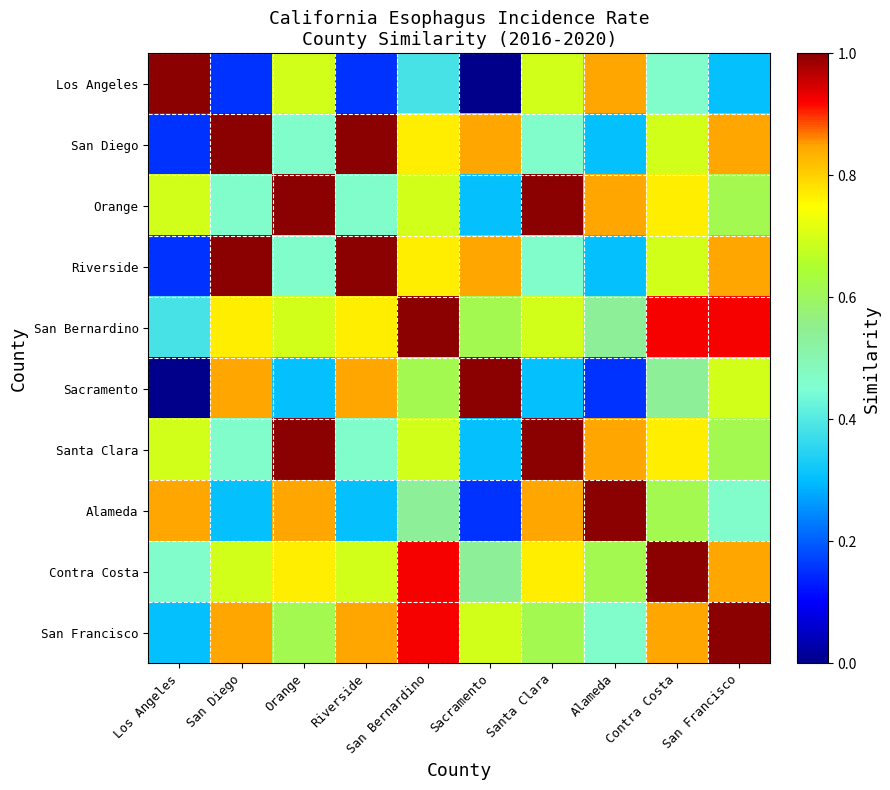

Reading left to right, list all the values displayed in this chart.

Los Angeles: Los Angeles=1.0	San Diego=0.2	Orange=0.7	Riverside=0.2	San Bernardino=0.4	Sacramento=0.0	Santa Clara=0.7	Alameda=0.8	Contra Costa=0.5	San Francisco=0.3
San Diego: Los Angeles=0.2	San Diego=1.0	Orange=0.5	Riverside=1.0	San Bernardino=0.8	Sacramento=0.8	Santa Clara=0.5	Alameda=0.3	Contra Costa=0.7	San Francisco=0.8
Orange: Los Angeles=0.7	San Diego=0.5	Orange=1.0	Riverside=0.5	San Bernardino=0.7	Sacramento=0.3	Santa Clara=1.0	Alameda=0.8	Contra Costa=0.8	San Francisco=0.6
Riverside: Los Angeles=0.2	San Diego=1.0	Orange=0.5	Riverside=1.0	San Bernardino=0.8	Sacramento=0.8	Santa Clara=0.5	Alameda=0.3	Contra Costa=0.7	San Francisco=0.8
San Bernardino: Los Angeles=0.4	San Diego=0.8	Orange=0.7	Riverside=0.8	San Bernardino=1.0	Sacramento=0.6	Santa Clara=0.7	Alameda=0.5	Contra Costa=0.9	San Francisco=0.9
Sacramento: Los Angeles=0.0	San Diego=0.8	Orange=0.3	Riverside=0.8	San Bernardino=0.6	Sacramento=1.0	Santa Clara=0.3	Alameda=0.2	Contra Costa=0.5	San Francisco=0.7
Santa Clara: Los Angeles=0.7	San Diego=0.5	Orange=1.0	Riverside=0.5	San Bernardino=0.7	Sacramento=0.3	Santa Clara=1.0	Alameda=0.8	Contra Costa=0.8	San Francisco=0.6
Alameda: Los Angeles=0.8	San Diego=0.3	Orange=0.8	Riverside=0.3	San Bernardino=0.5	Sacramento=0.2	Santa Clara=0.8	Alameda=1.0	Contra Costa=0.6	San Francisco=0.5
Contra Costa: Los Angeles=0.5	San Diego=0.7	Orange=0.8	Riverside=0.7	San Bernardino=0.9	Sacramento=0.5	Santa Clara=0.8	Alameda=0.6	Contra Costa=1.0	San Francisco=0.8
San Francisco: Los Angeles=0.3	San Diego=0.8	Orange=0.6	Riverside=0.8	San Bernardino=0.9	Sacramento=0.7	Santa Clara=0.6	Alameda=0.5	Contra Costa=0.8	San Francisco=1.0